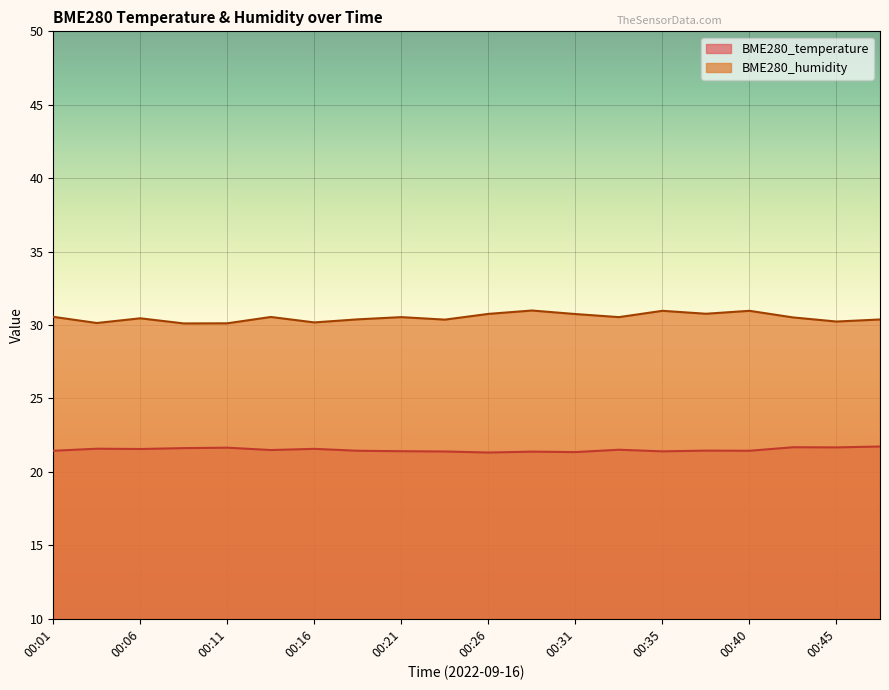

Reading left to right, extract all data points from this chart.

BME280_temperature: 21.4	21.6	21.6	21.6	21.6	21.5	21.6	21.4	21.4	21.4	21.3	21.4	21.4	21.5	21.4	21.4	21.4	21.7	21.7	21.7
BME280_humidity: 30.6	30.1	30.5	30.1	30.1	30.6	30.2	30.4	30.5	30.4	30.8	31.0	30.8	30.5	31.0	30.8	31.0	30.5	30.2	30.4